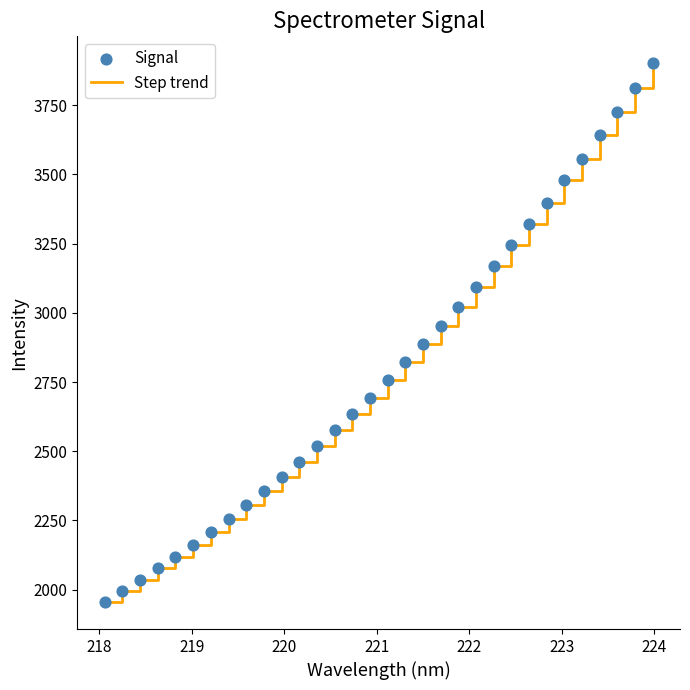

What is the greatest value displayed?

3901.5